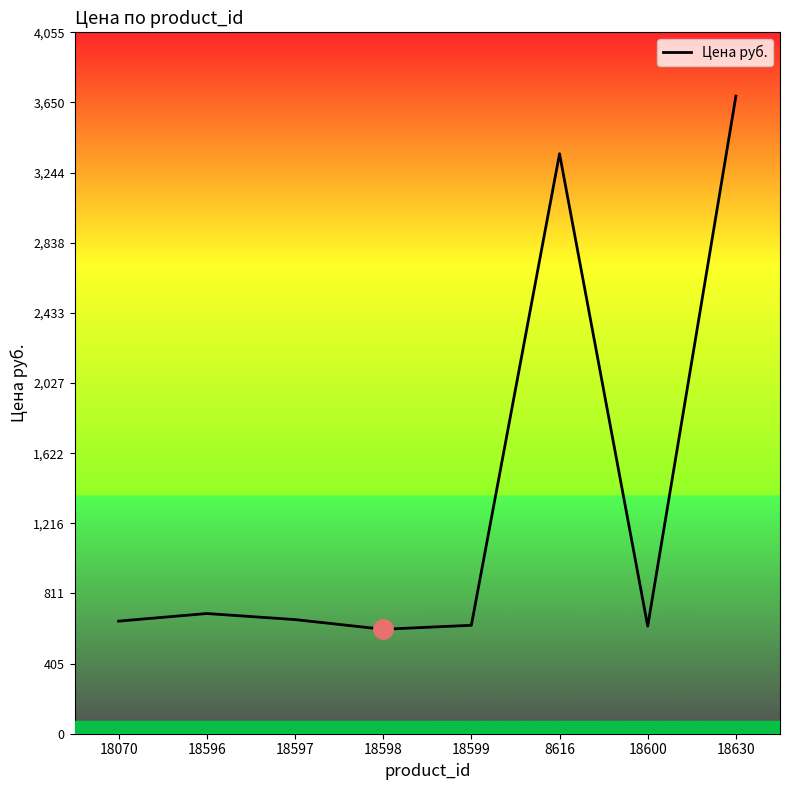

Which label corresponds to the largest value in the chart?

18630